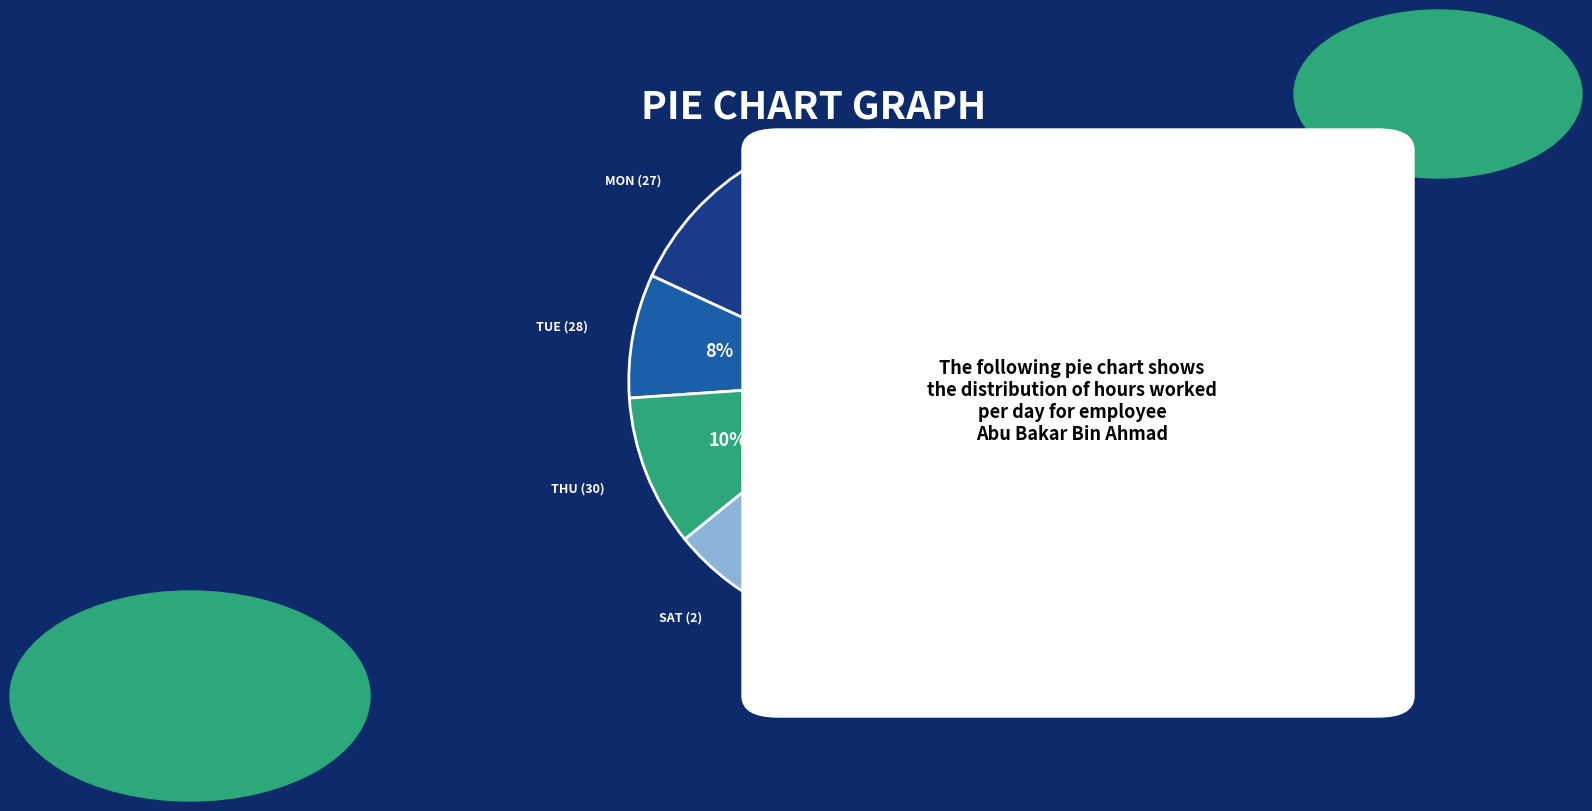

Count the number of slices in the pie.

6